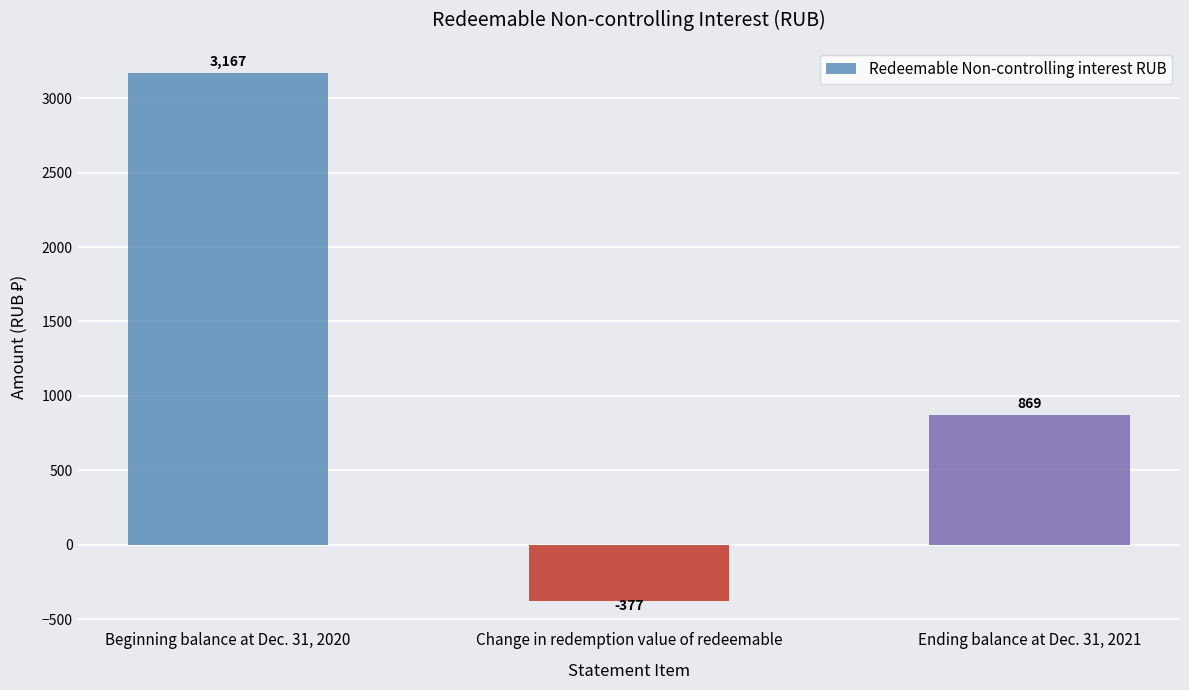

Is it true that the value at Ending balance at Dec. 31, 2021 is 235?

False